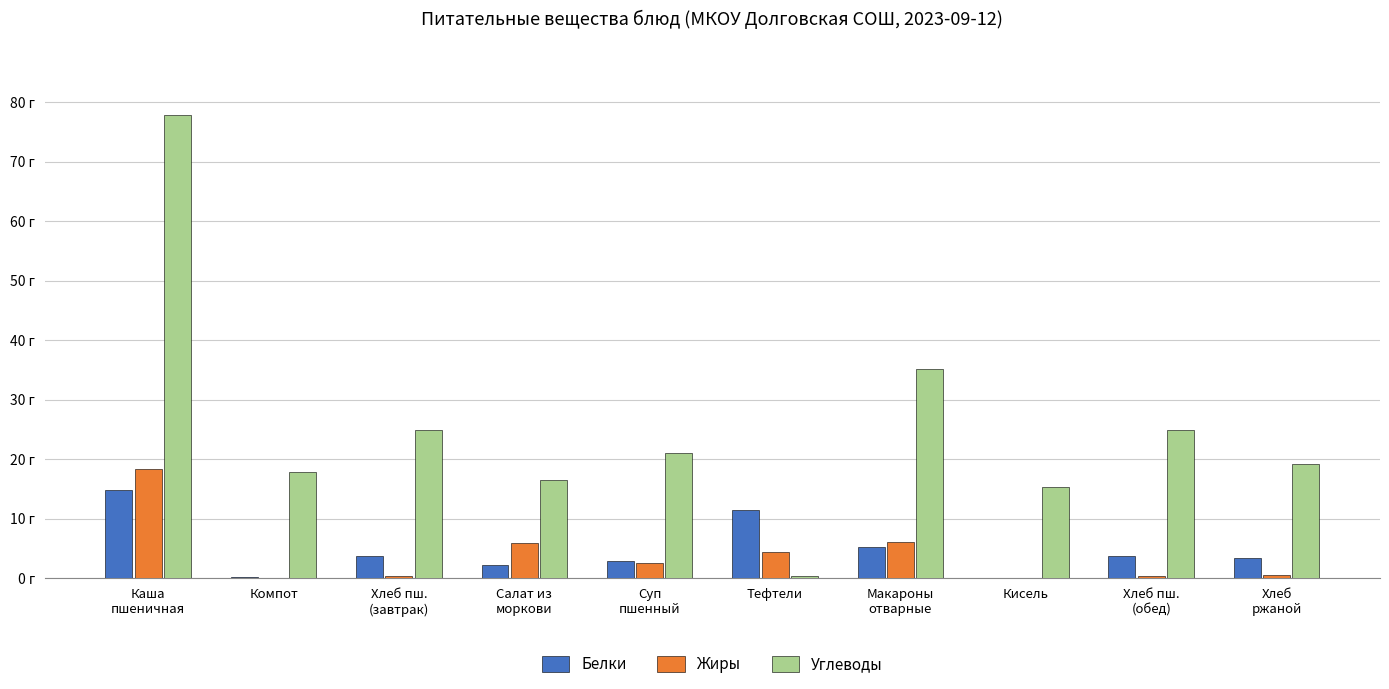

Reading left to right, what are all the values shown in this chart?

Белки: 14.8	0.2	3.8	2.2	2.9	11.5	5.2	0.0	3.8	3.3
Жиры: 18.4	0.0	0.5	6.0	2.5	4.4	6.2	0.0	0.5	0.6
Углеводы: 77.8	17.9	24.9	16.5	21.0	0.3	35.2	15.3	24.9	19.2